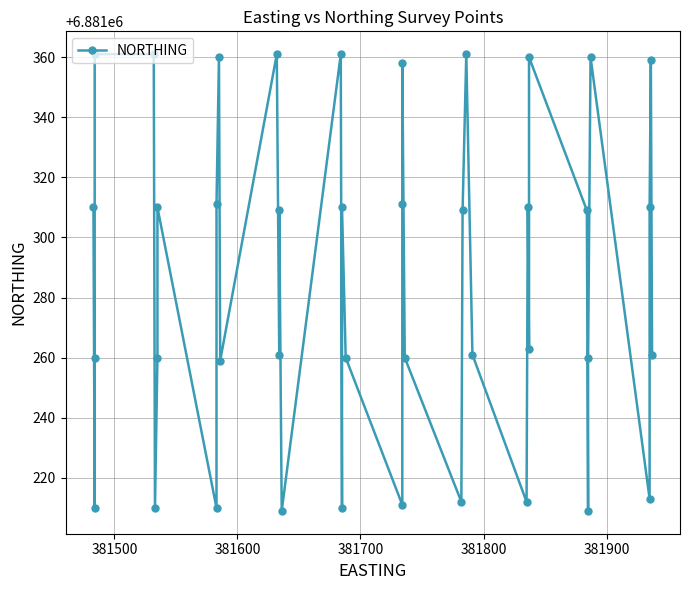

How many interior local valleys (lower than both neighbors) does the data have?

13